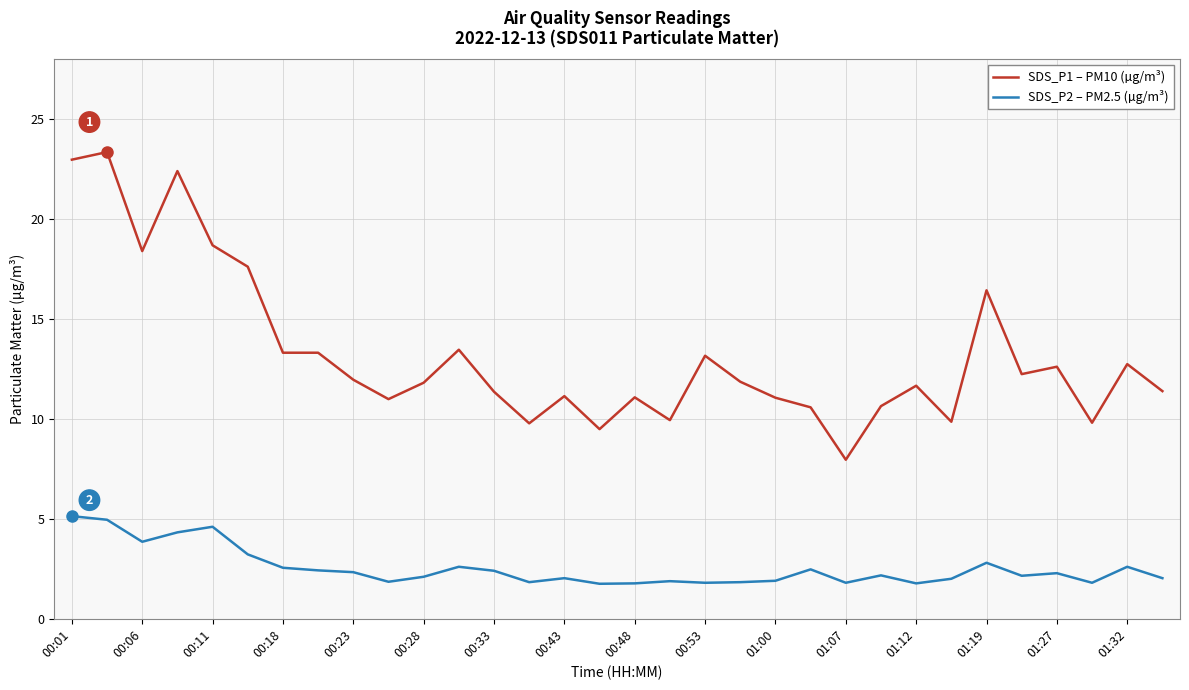

At how many categories does at least one series exceed 19?

3